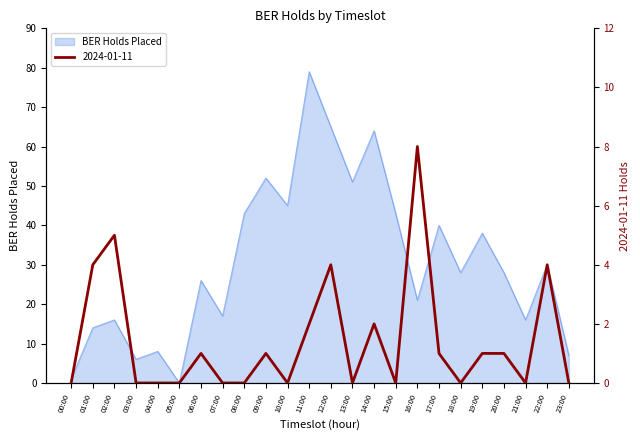

The BER Holds Placed series shows 26 at 06:00. True or false?

True